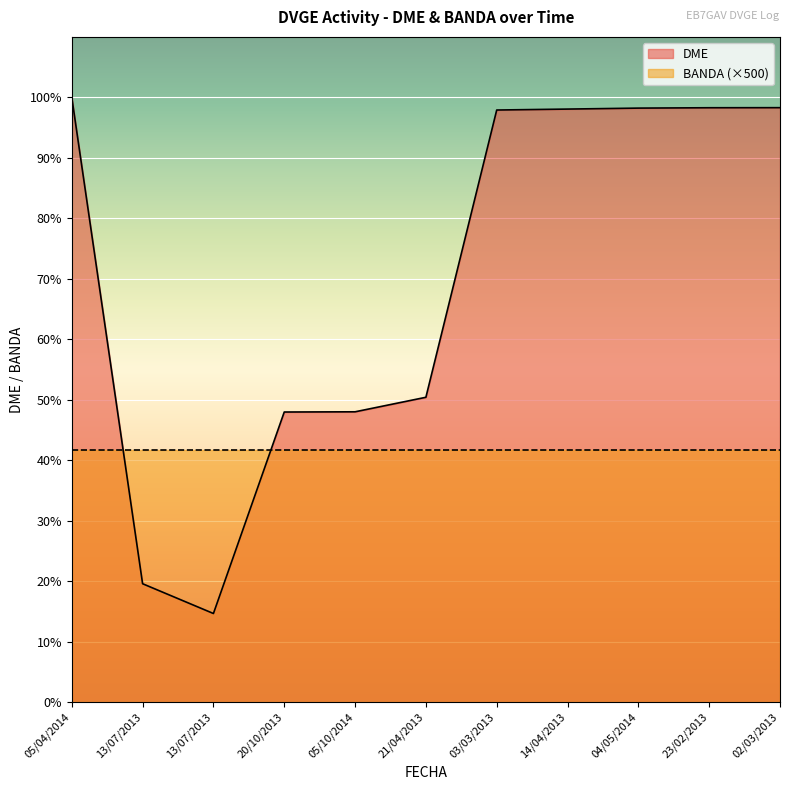

What is the difference between the second highest and second lowest values?

37816